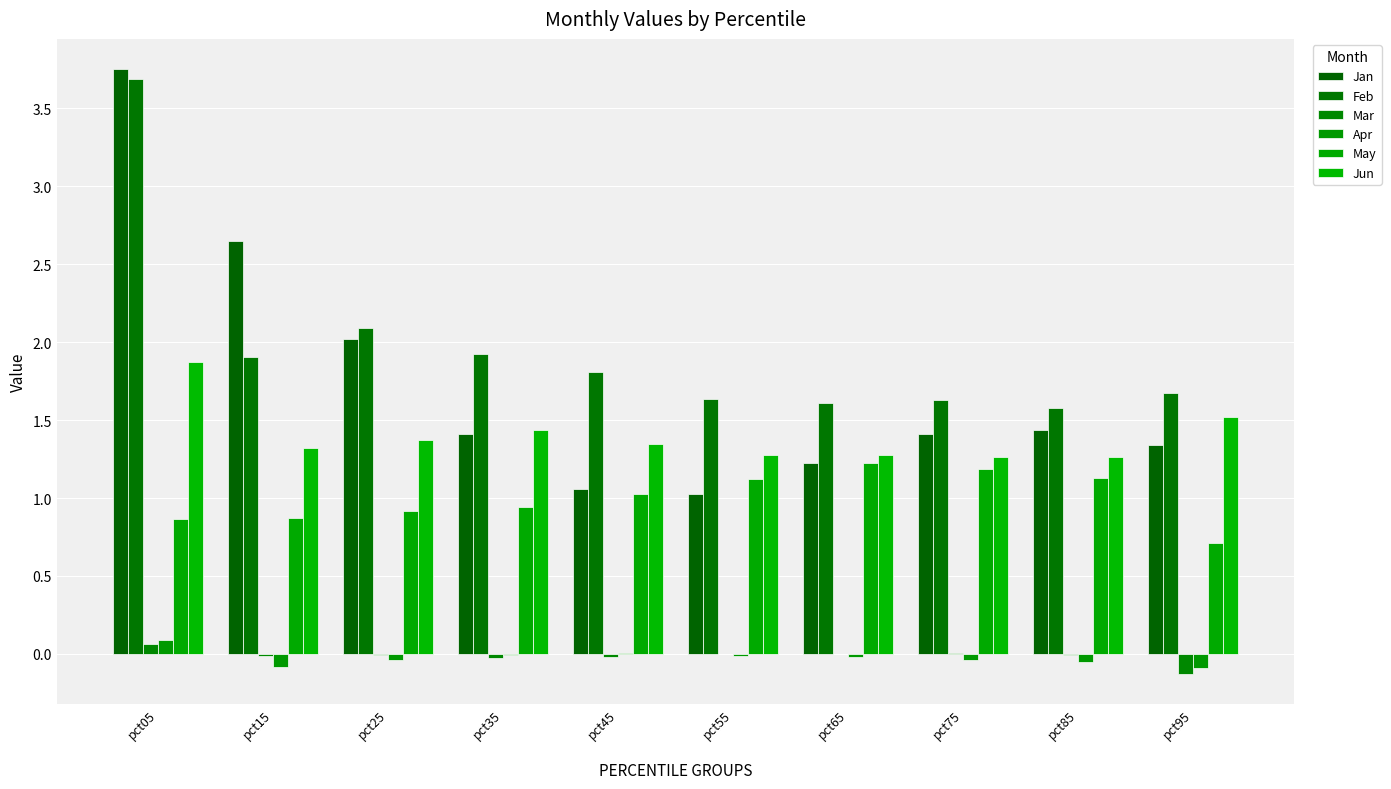

Is it true that Jun equals 1.9 at pct65?

False